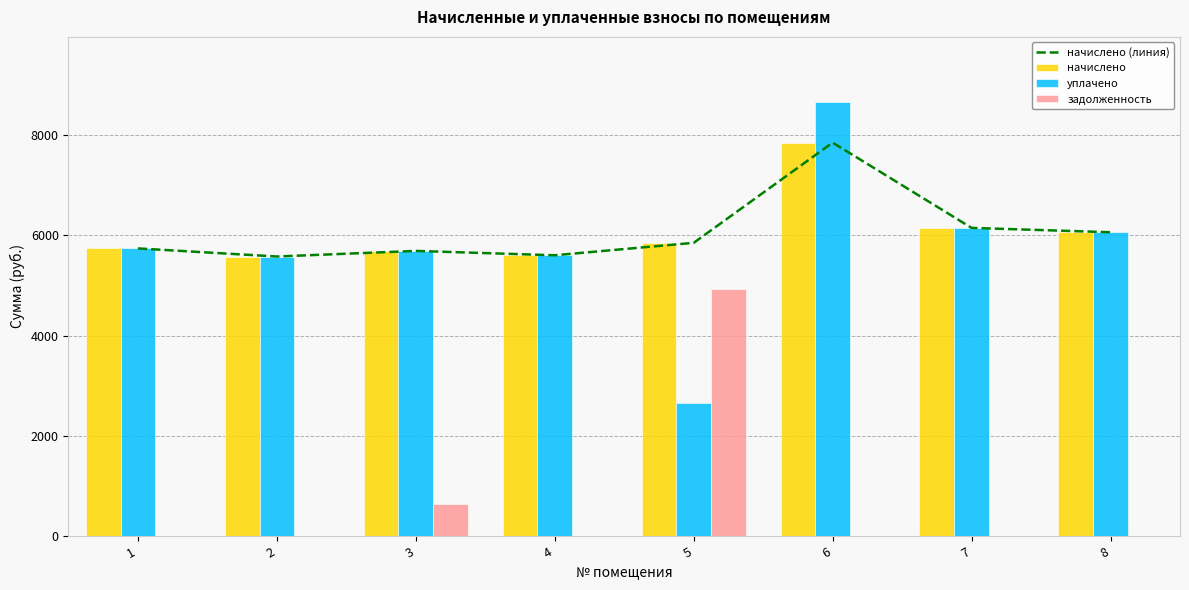

What is the average value of the начислено (линия) series?

6064.1